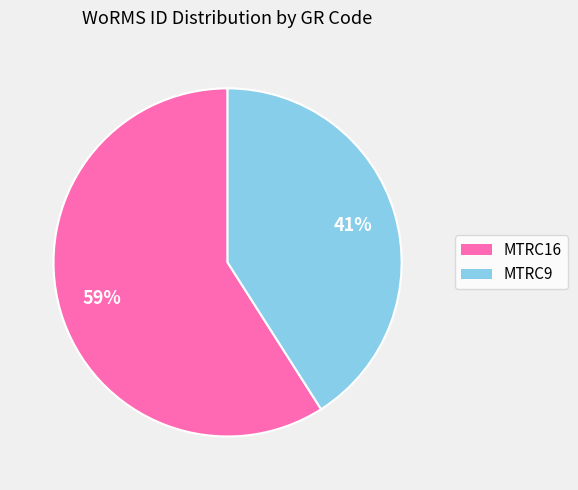

What percentage is the MTRC9 slice, to the nearest percent?

41%